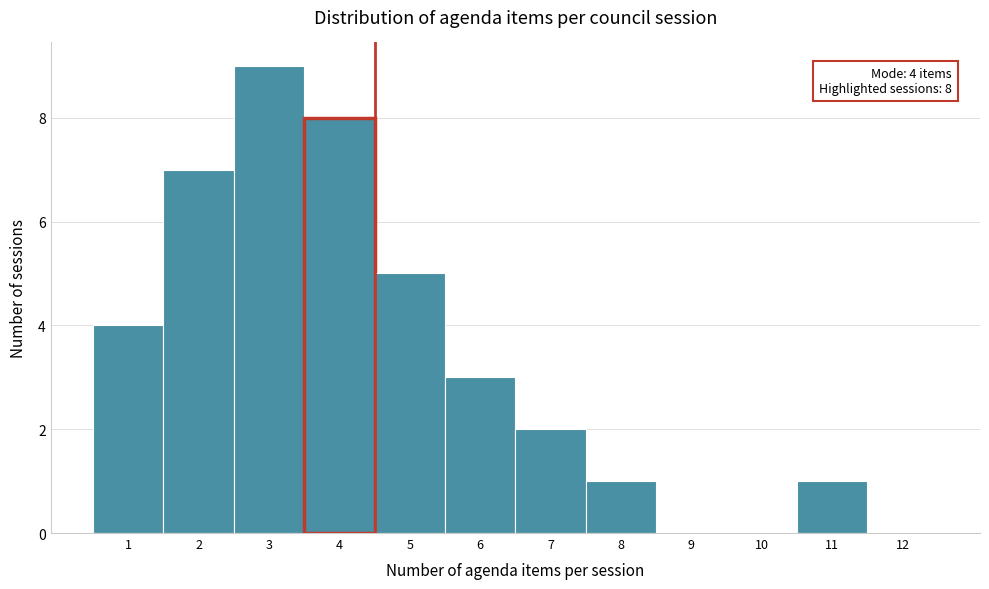

Over which range of the x-axis is the bar tallest?

2.5 to 3.5